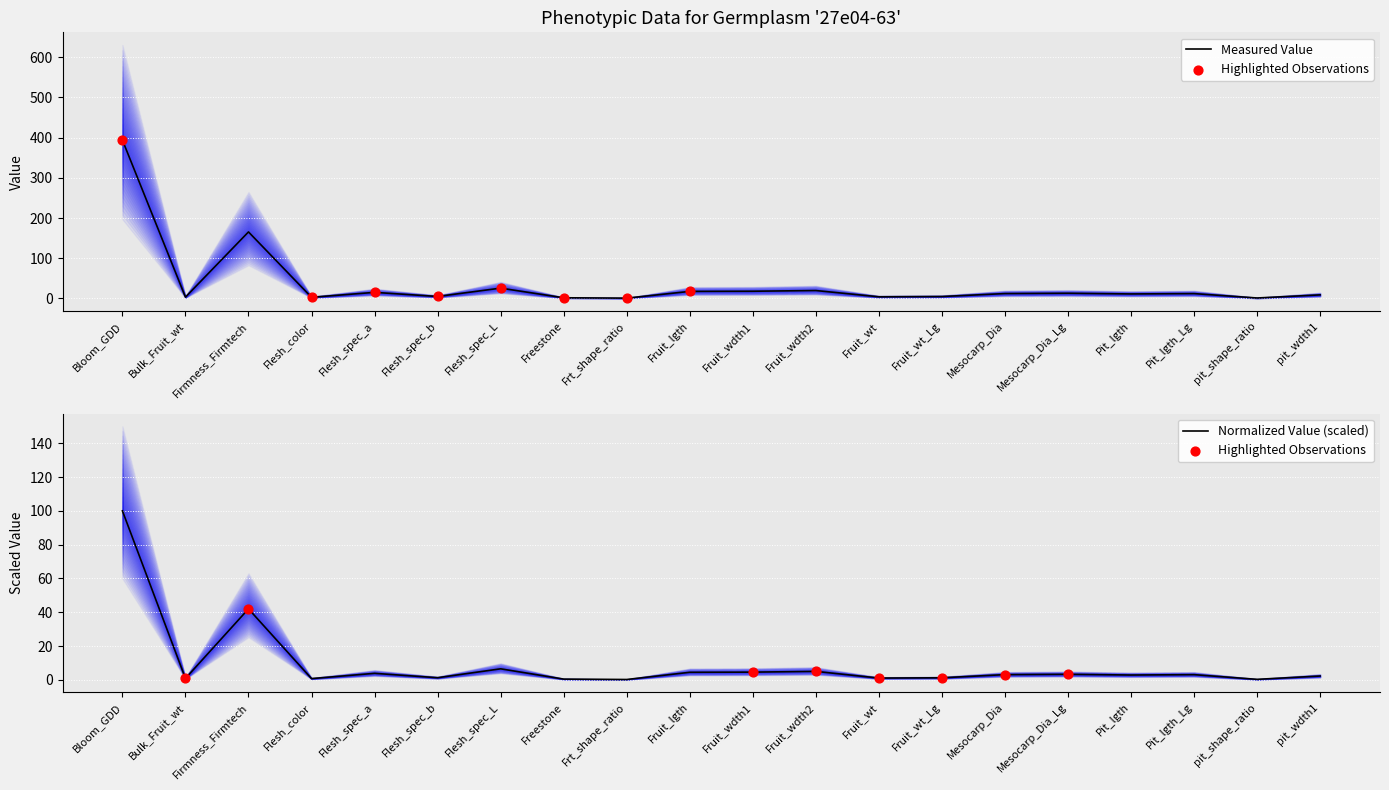

Approximately how many times larger is the value at Firmness_Firmtech compared to Fruit_lgth?

9.4